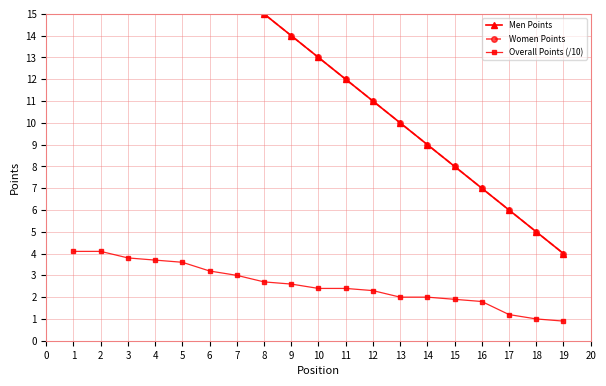

How many data points in Women Points are above 13?

9